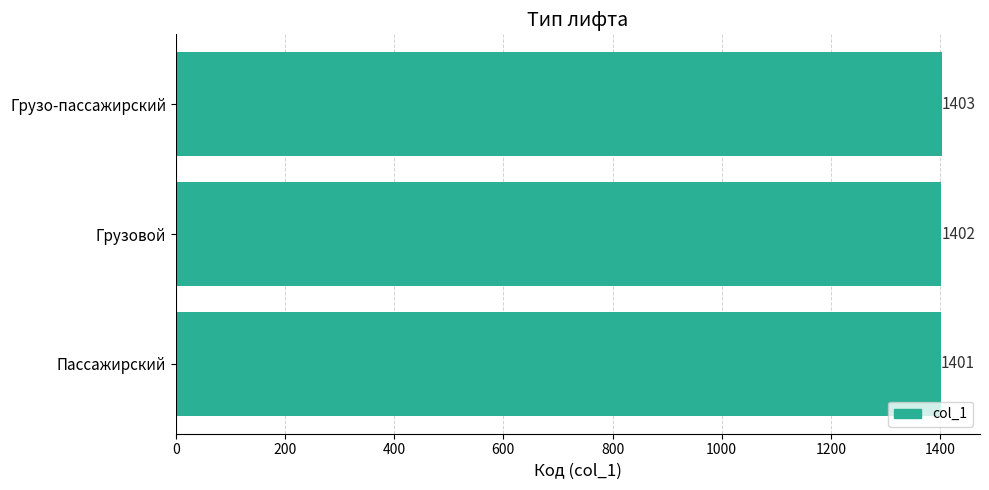

List the labels in order of value, largest first.

Грузо-пассажирский, Грузовой, Пассажирский